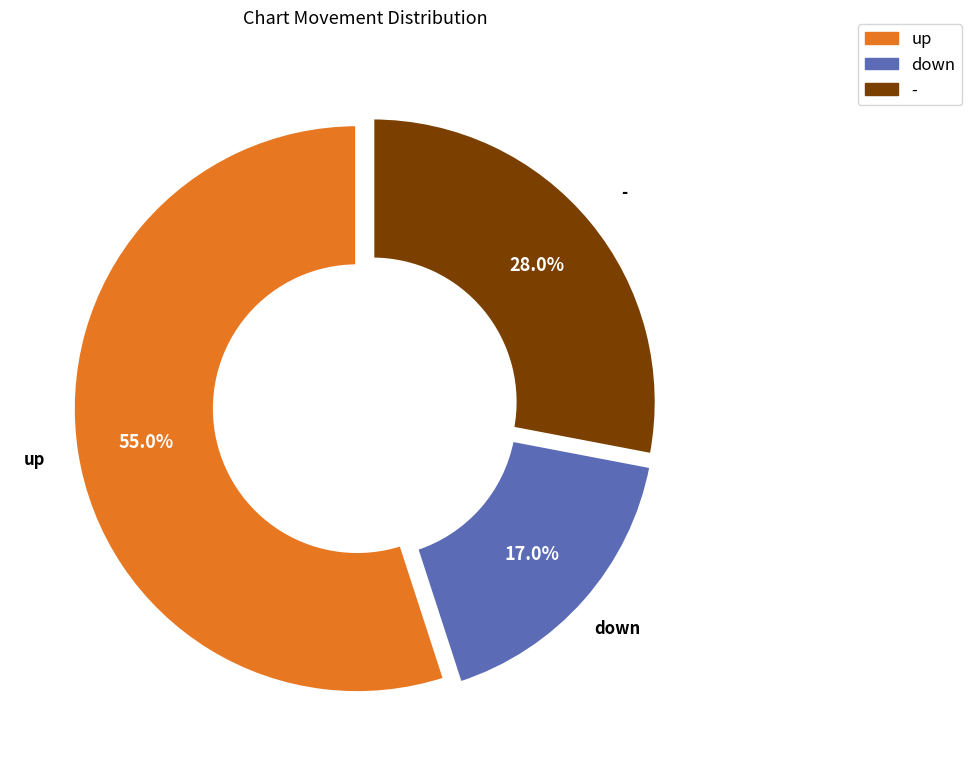

Is it true that - is 43% of the pie?

False